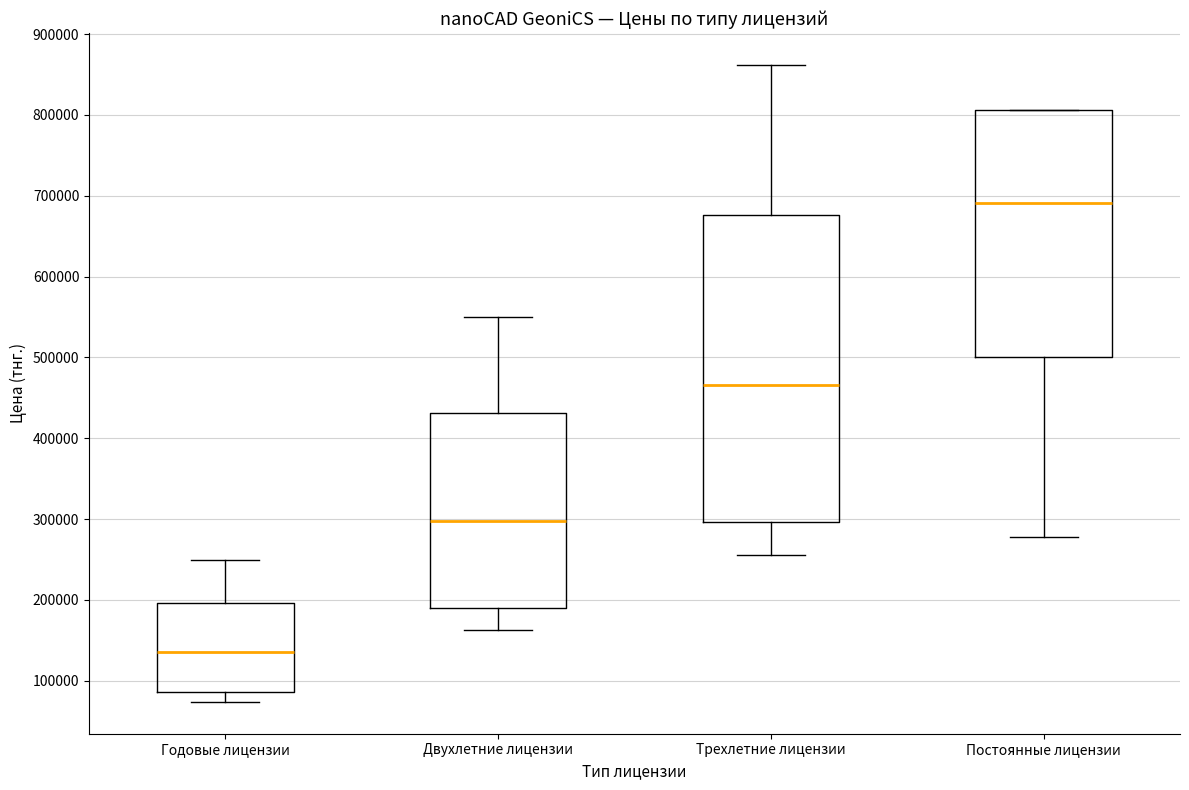

Comparing the boxes themselves (not the whiskers), which one is the tallest?

Трехлетние лицензии